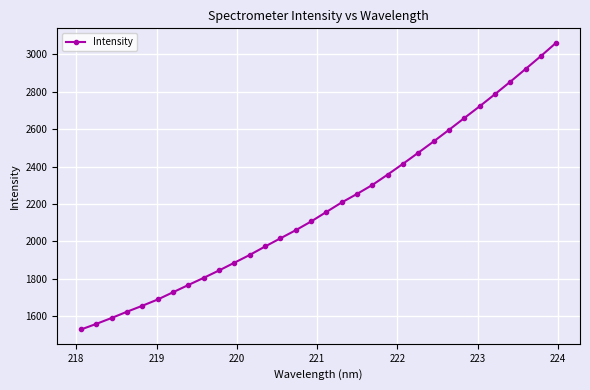

What is the average value?

2189.5